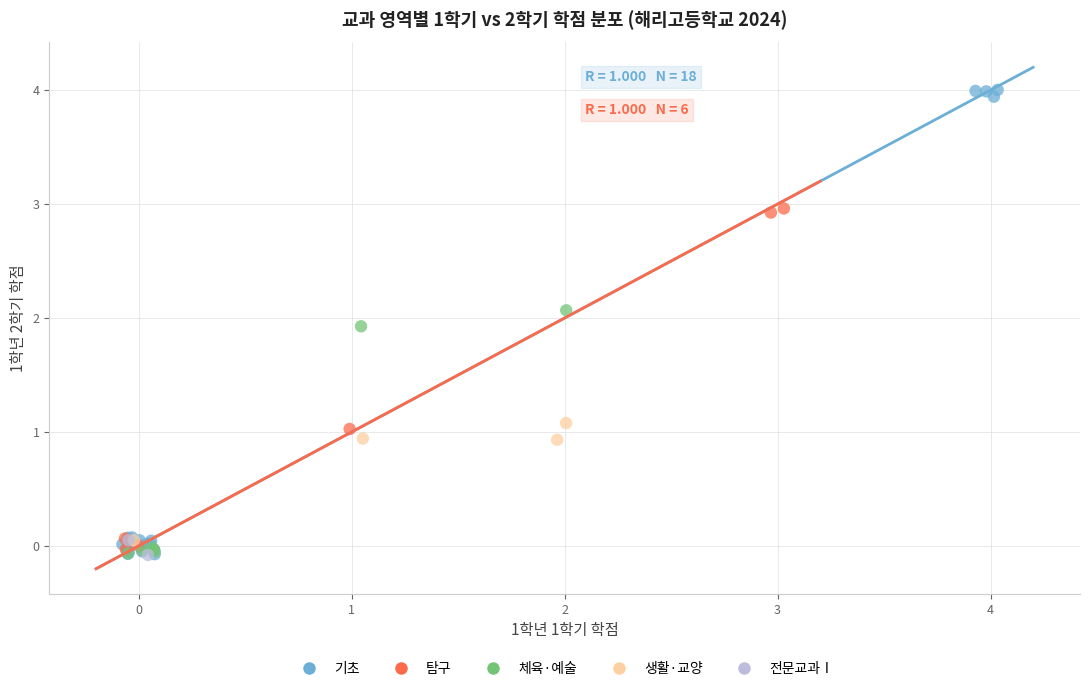

What are all the series names shown in the legend?

기초, 탐구, 체육·예술, 생활·교양, 전문교과Ⅰ